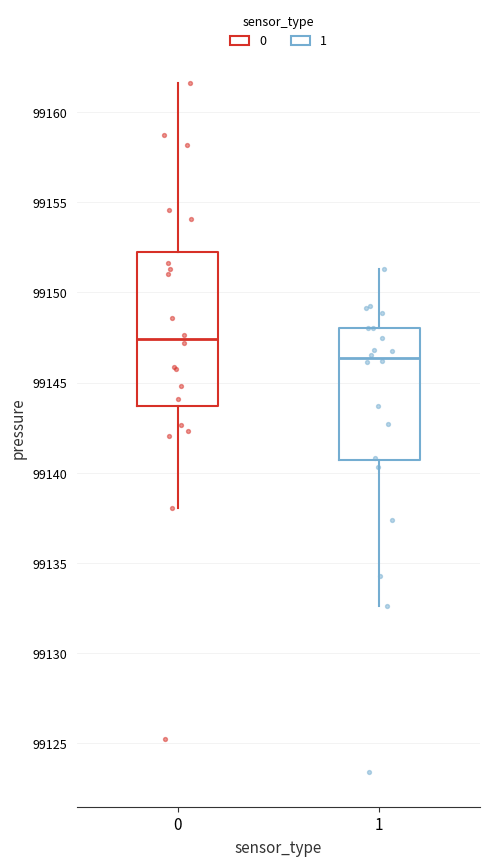

Where is the upper edge of the box at x = 1 on the y-axis? The values are not printed on the chart, so give them approximately, as read against the axis.

99148.0